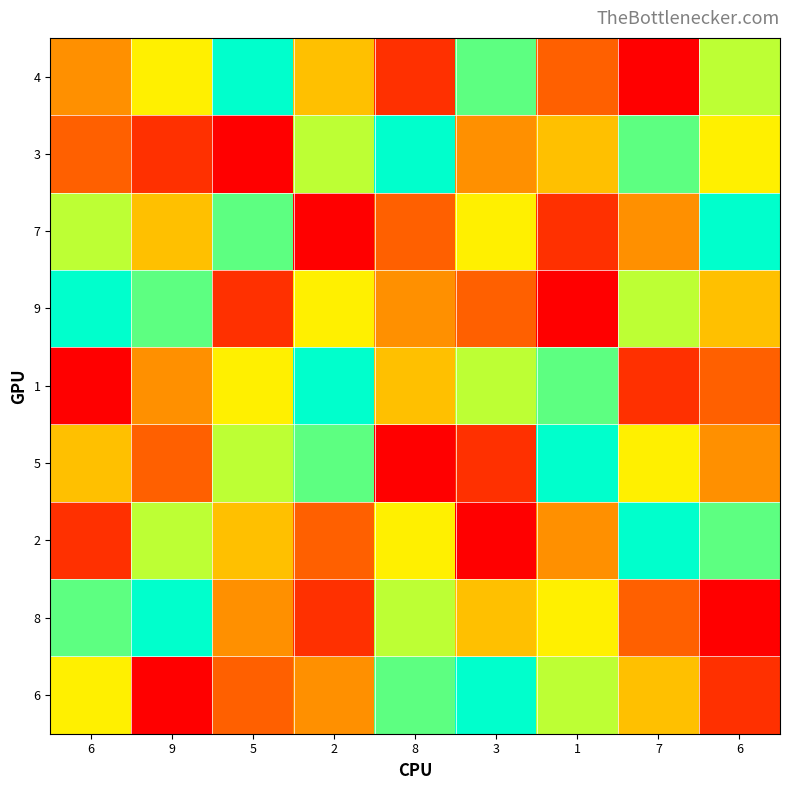

Reading left to right, list all the values displayed in this chart.

4: 6=4	9=6	5=9	2=5	8=2	3=8	1=3	7=1	6=7
3: 6=3	9=2	5=1	2=7	8=9	3=4	1=5	7=8	6=6
7: 6=7	9=5	5=8	2=1	8=3	3=6	1=2	7=4	6=9
9: 6=9	9=8	5=2	2=6	8=4	3=3	1=1	7=7	6=5
1: 6=1	9=4	5=6	2=9	8=5	3=7	1=8	7=2	6=3
5: 6=5	9=3	5=7	2=8	8=1	3=2	1=9	7=6	6=4
2: 6=2	9=7	5=5	2=3	8=6	3=1	1=4	7=9	6=8
8: 6=8	9=9	5=4	2=2	8=7	3=5	1=6	7=3	6=1
6: 6=6	9=1	5=3	2=4	8=8	3=9	1=7	7=5	6=2